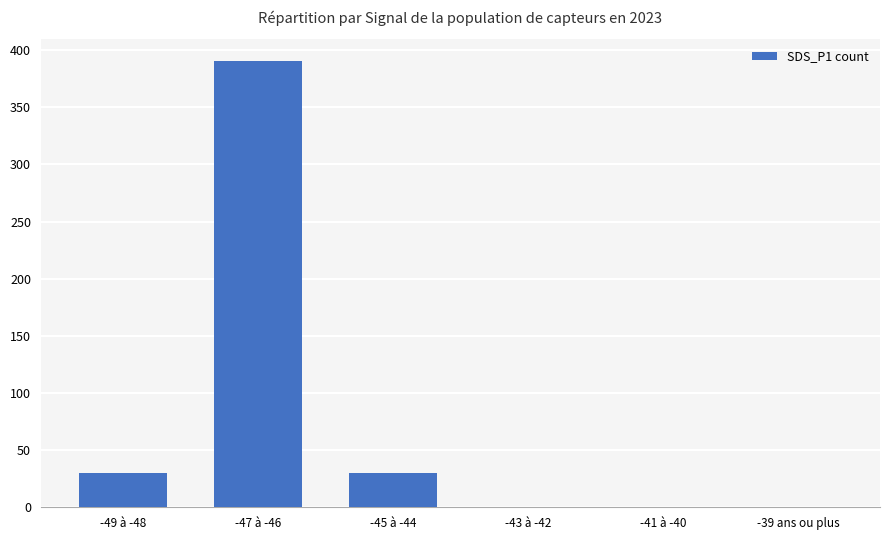

Reading left to right, what are all the values shown in this chart?

30	390	30	0	0	0